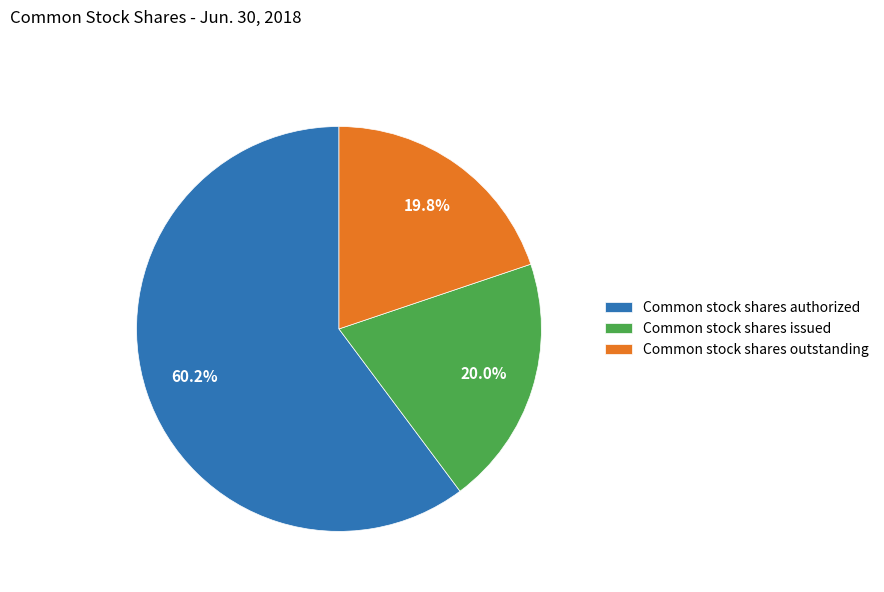

Count the number of slices in the pie.

3